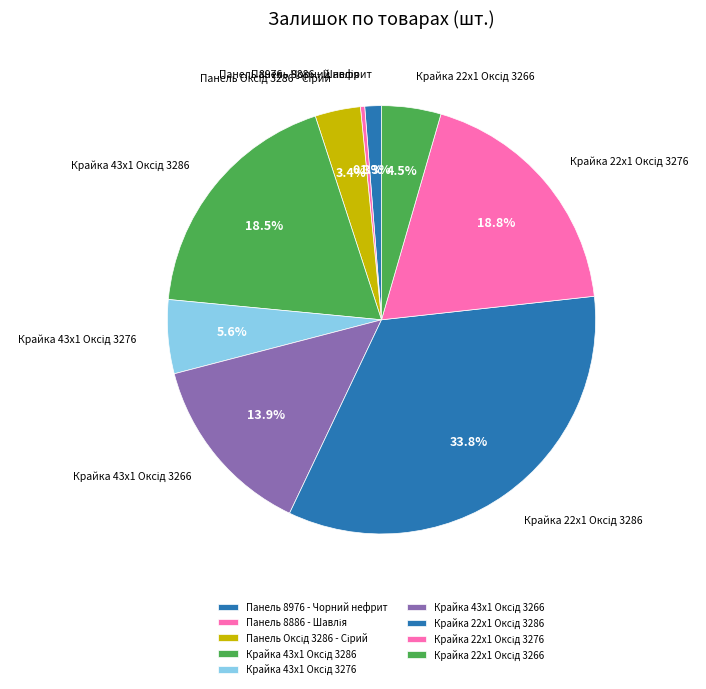

Is there a majority slice in this chart?

No